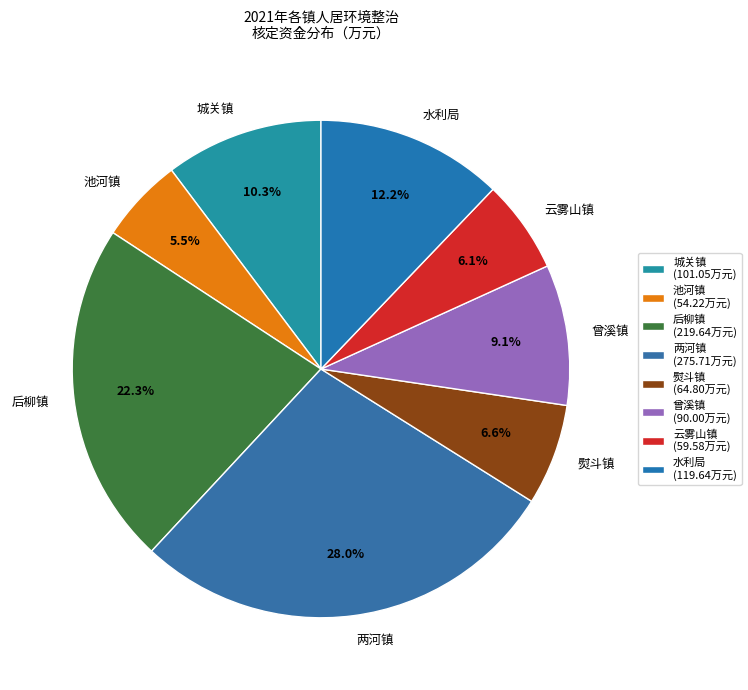

How many slices are in this pie chart?

8